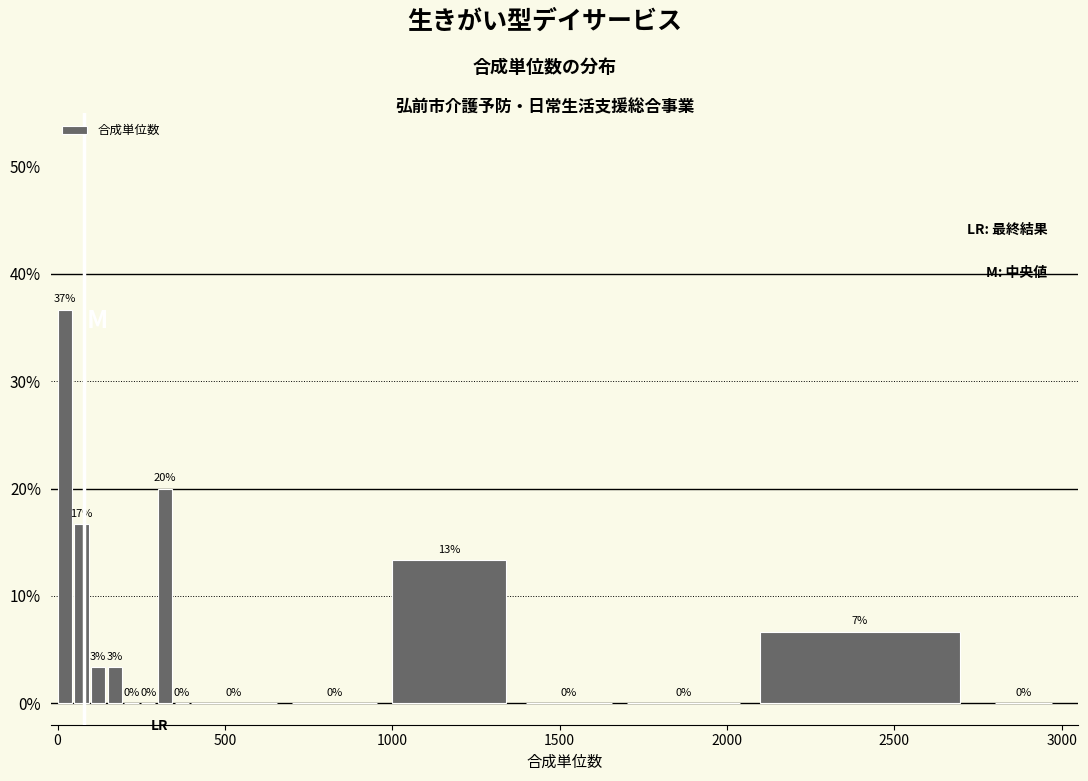

Around what value on the x-axis is the tallest bar? Give the approximate position of its centre, as read against the axis.

0